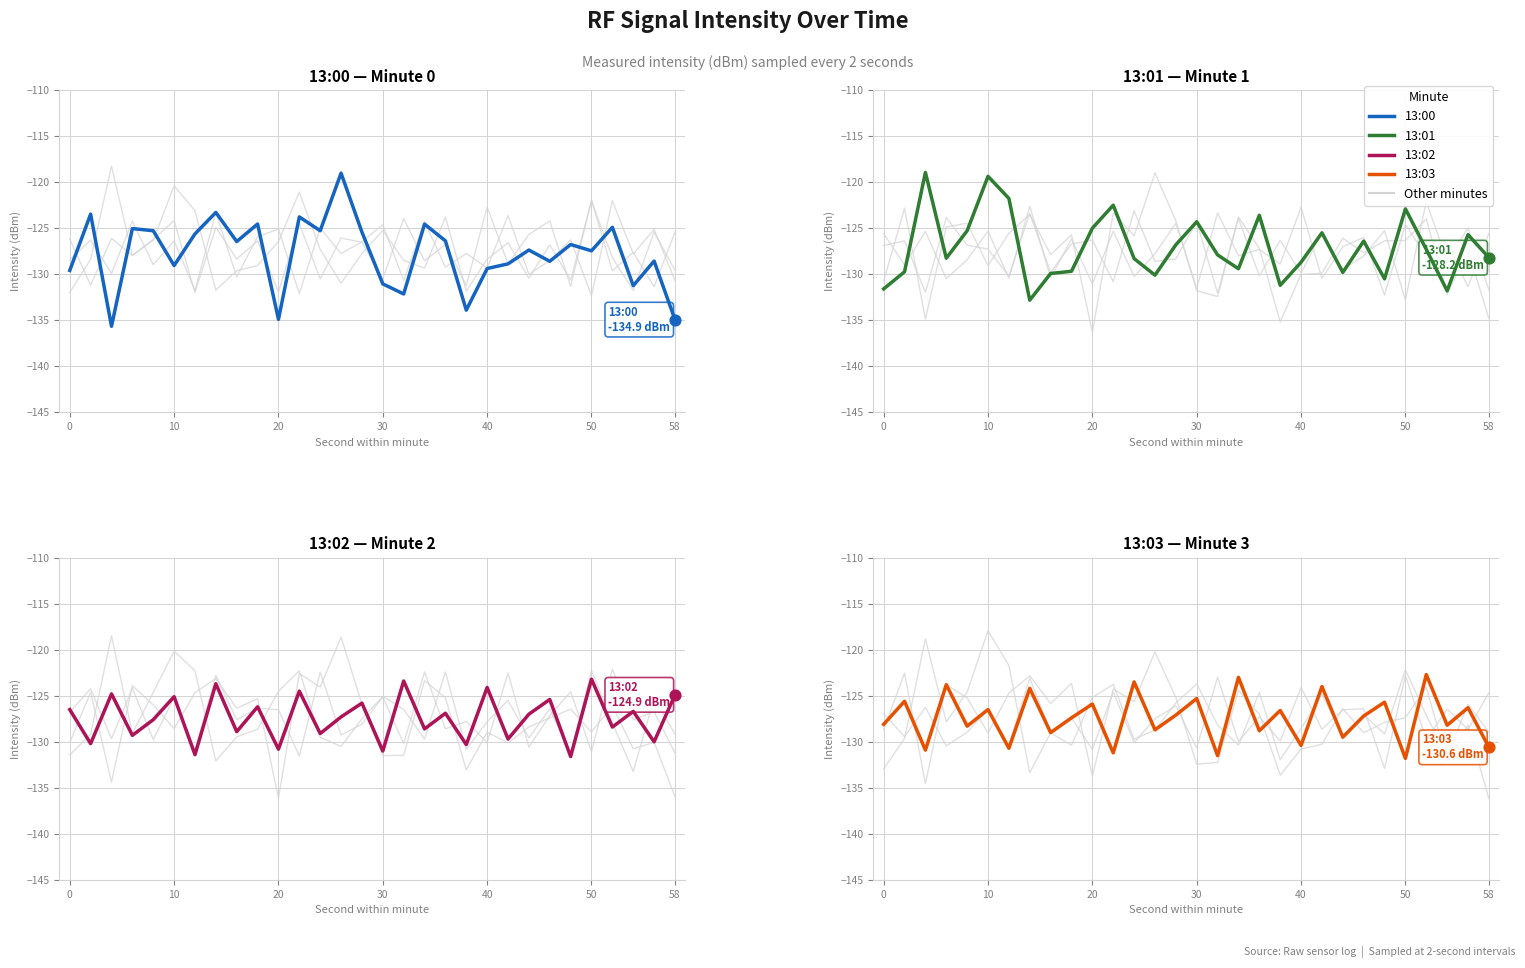

Which series has the widest spread of Y values?

13:00